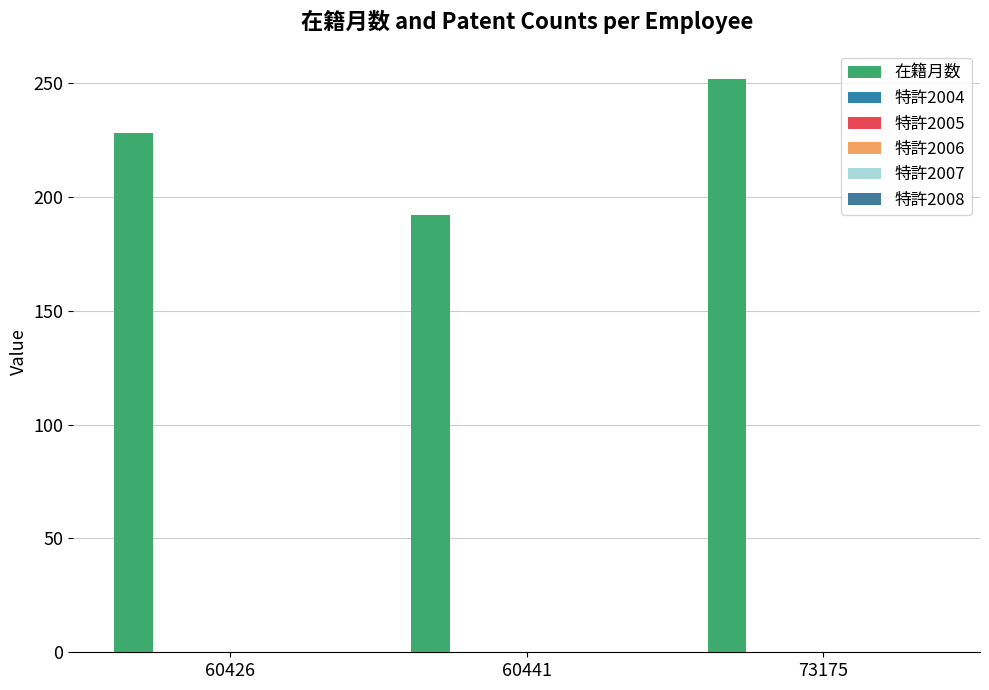

How many data points does each series have?

3